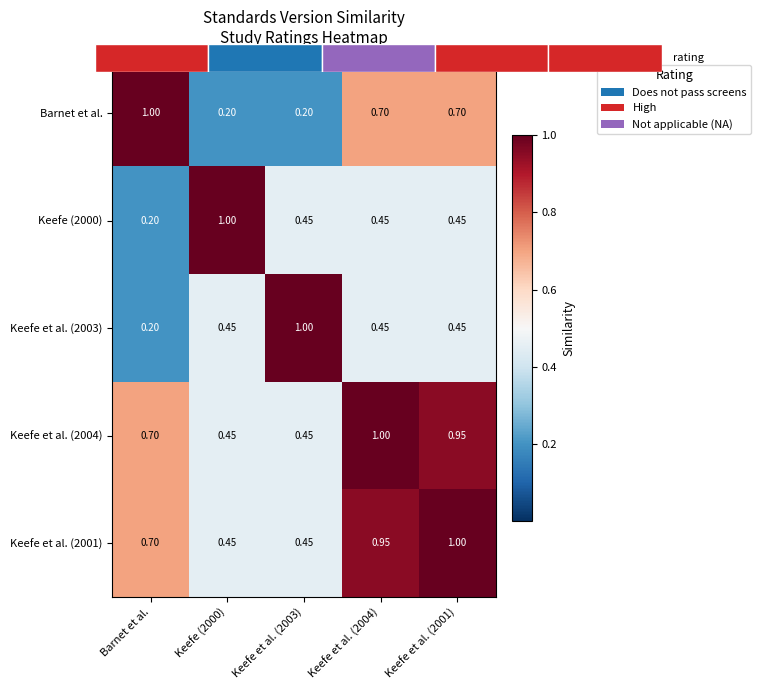

Which category has the highest value in the Keefe et al. (2003) series?

Keefe et al. (2003)